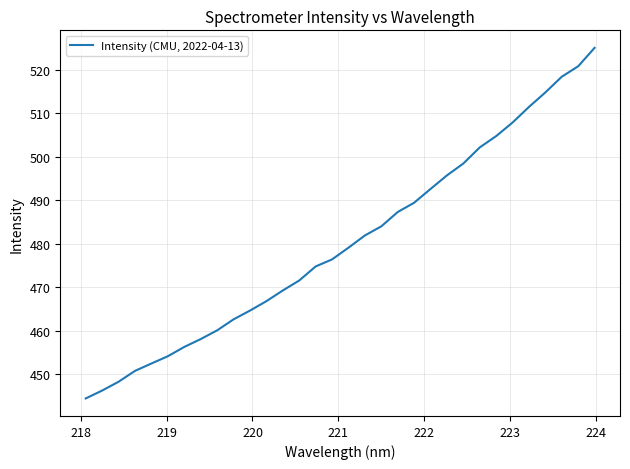

What is the smallest value displayed?

444.4